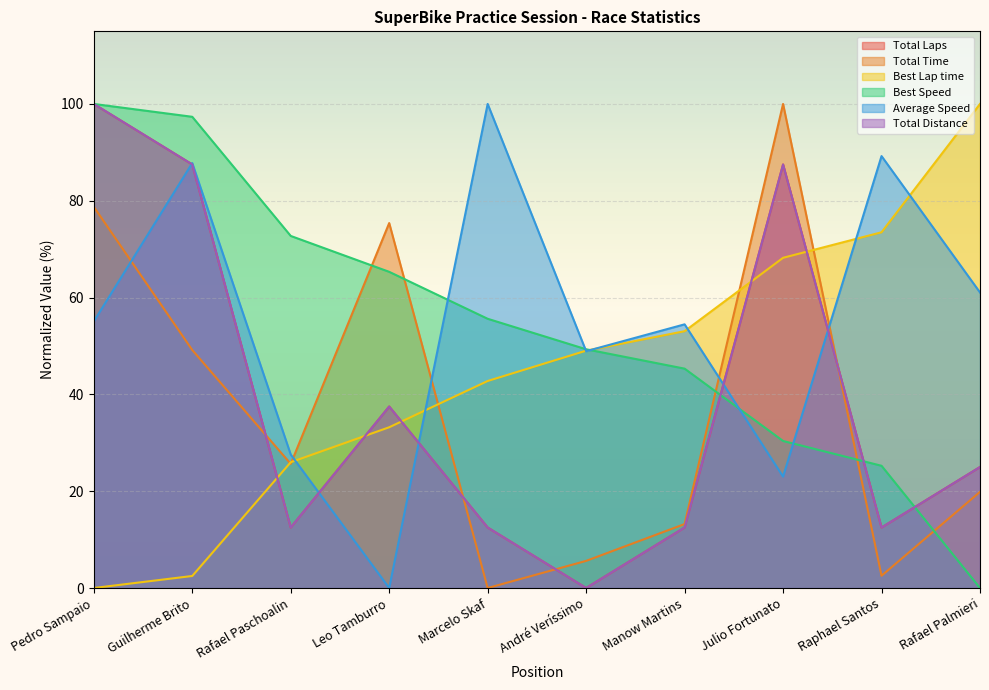

The Total Distance series shows 7.2 at Rafael Paschoalin. True or false?

False